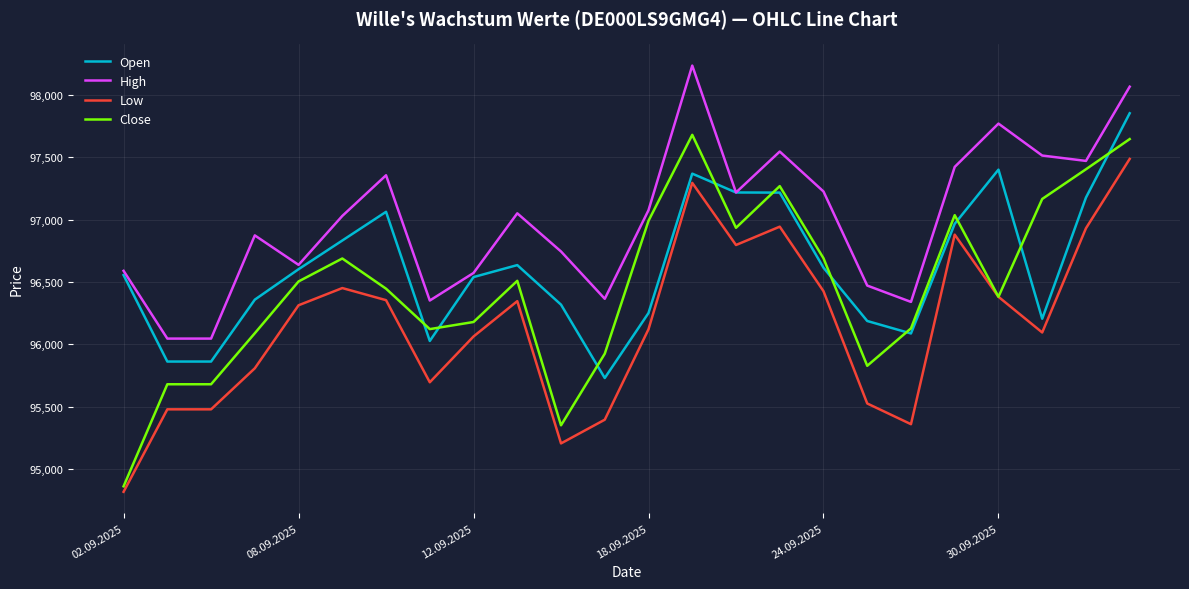

What is the smallest value displayed?

94818